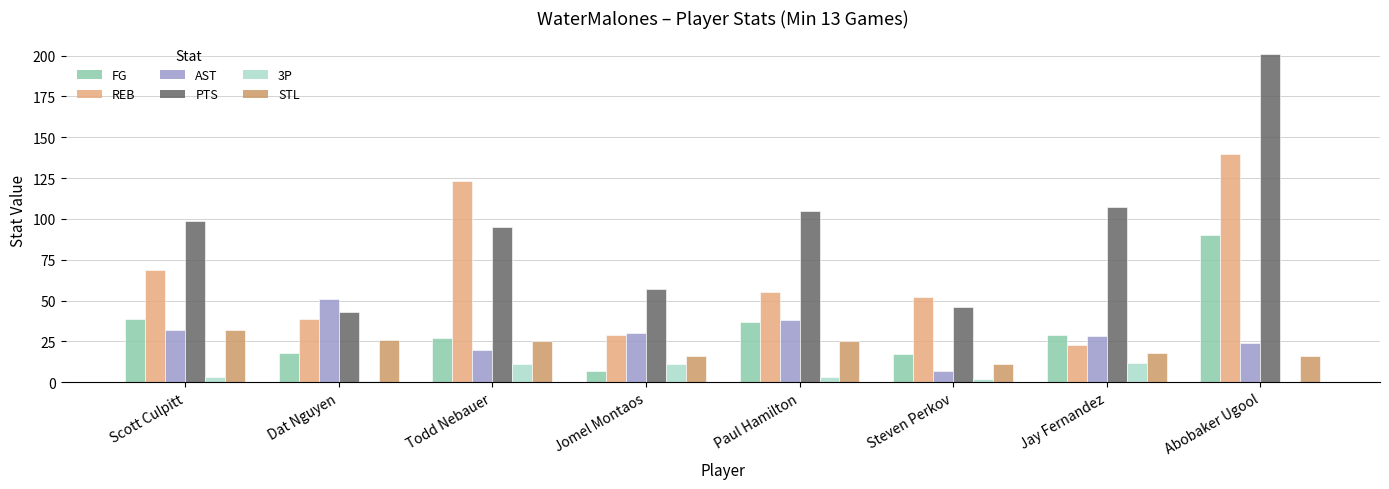

Between Dat Nguyen and Todd Nebauer, which series saw the biggest shift?

REB